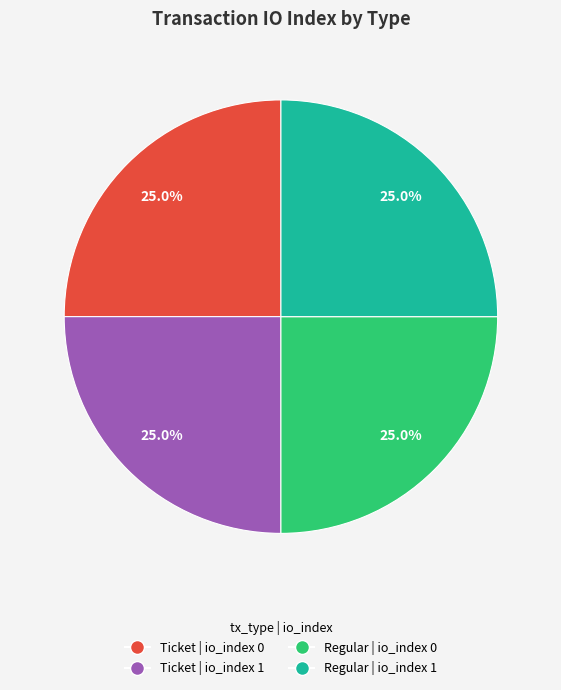

To the nearest percent, what is the difference between the largest and smallest slice percentages?

0%